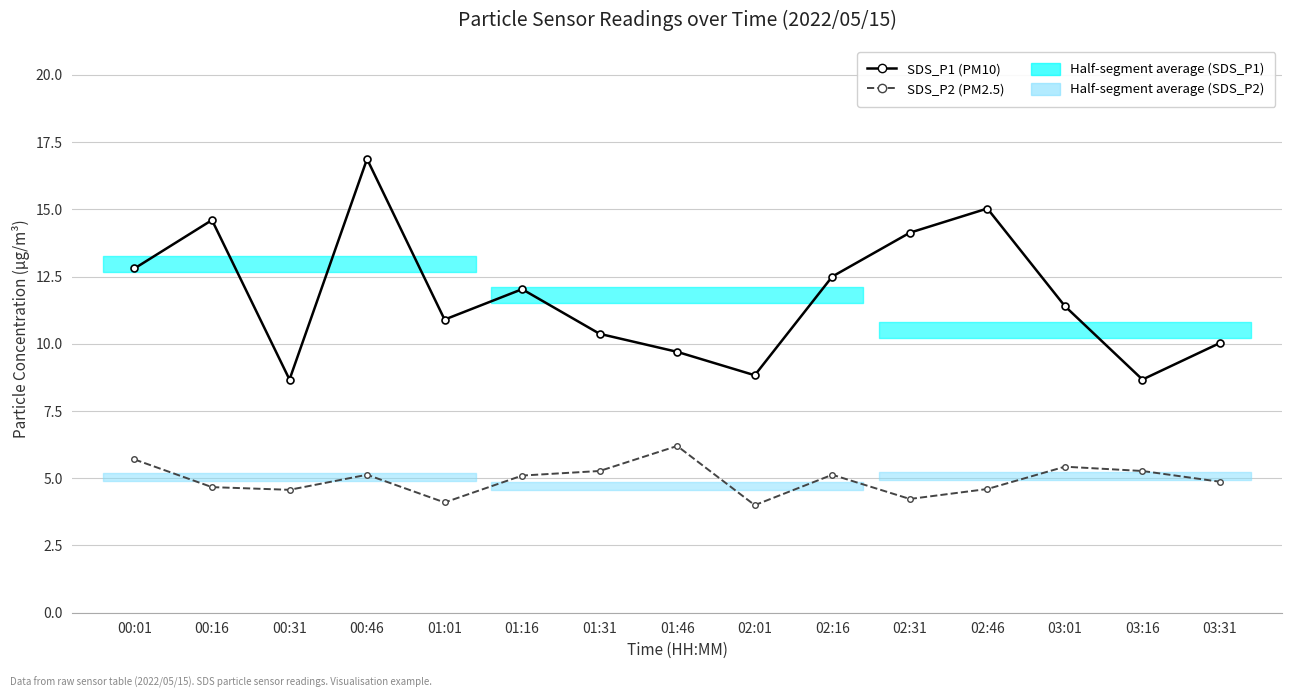

What is the total value across all series at 01:31?

15.6